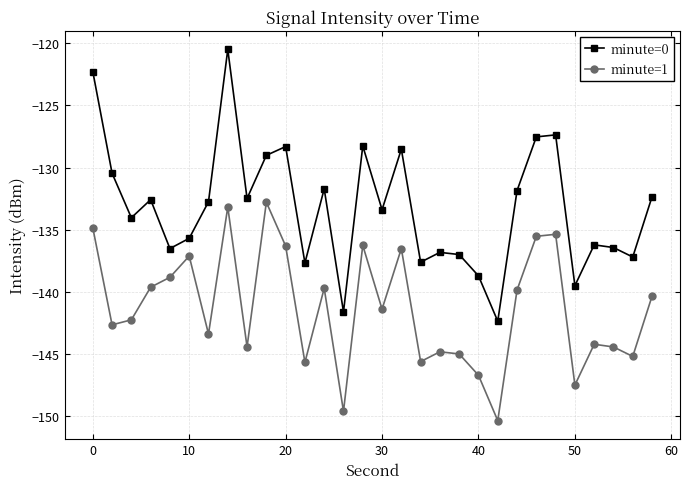

What is the minimum value shown in the chart?

-150.4